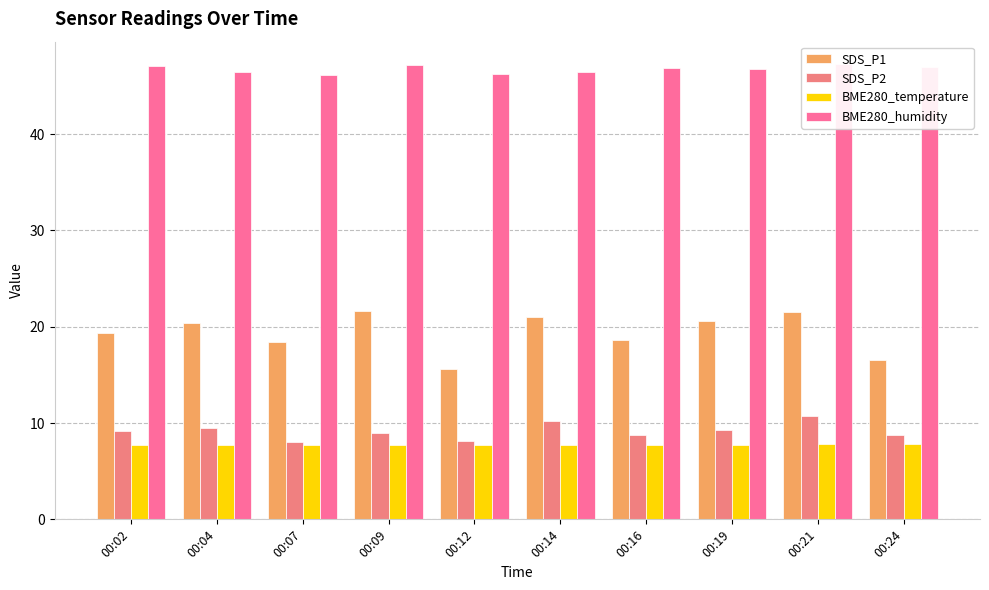

What are all the series names shown in the legend?

SDS_P1, SDS_P2, BME280_temperature, BME280_humidity